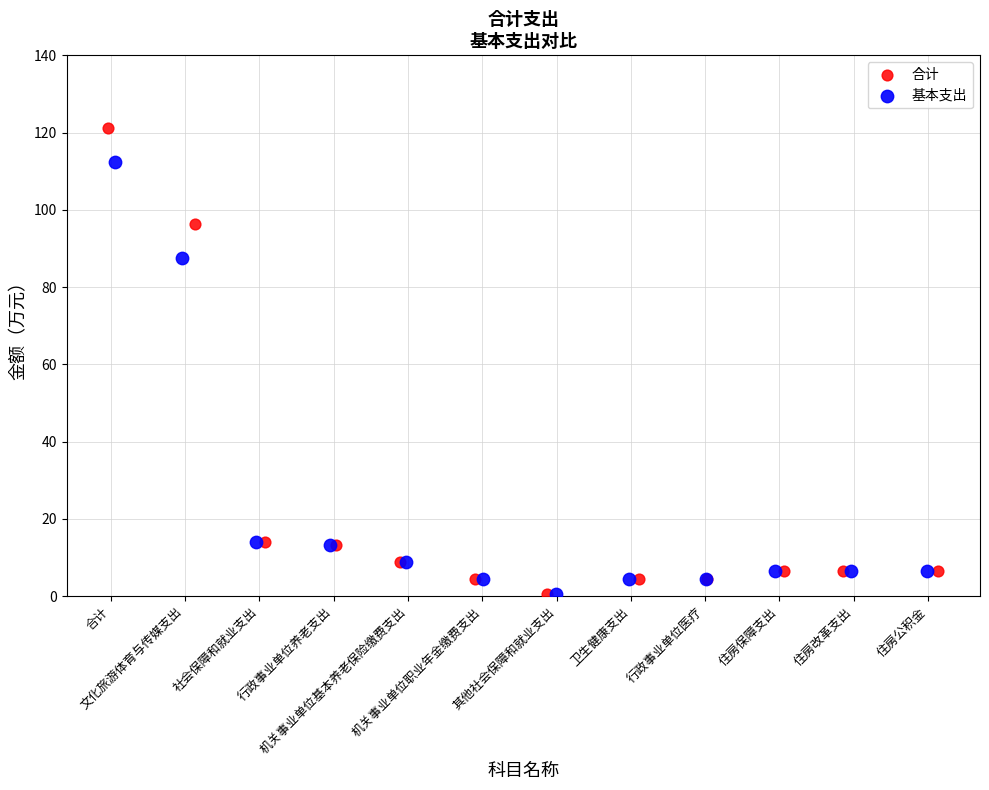

Which series has the largest Y range (max minus min)?

合计